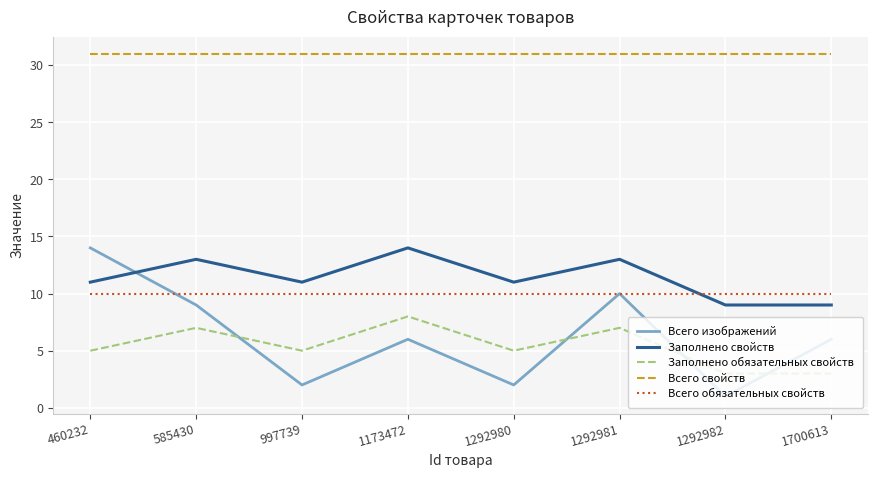

True or false: Заполнено обязательных свойств has a value of 5 at 1292980.

True